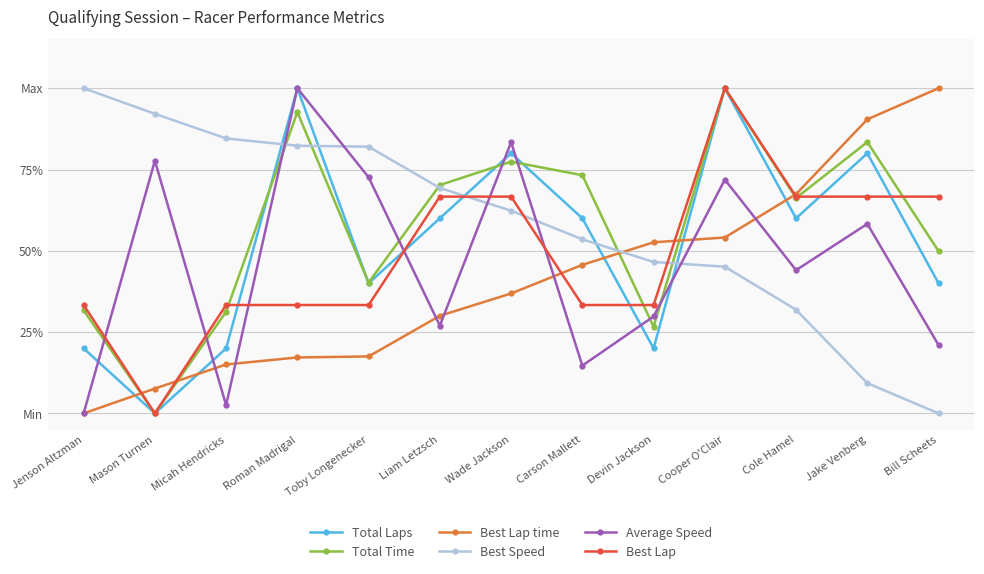

What is the sum of the Best Lap time values at Cooper O'Clair and Jake Venberg?

1.4